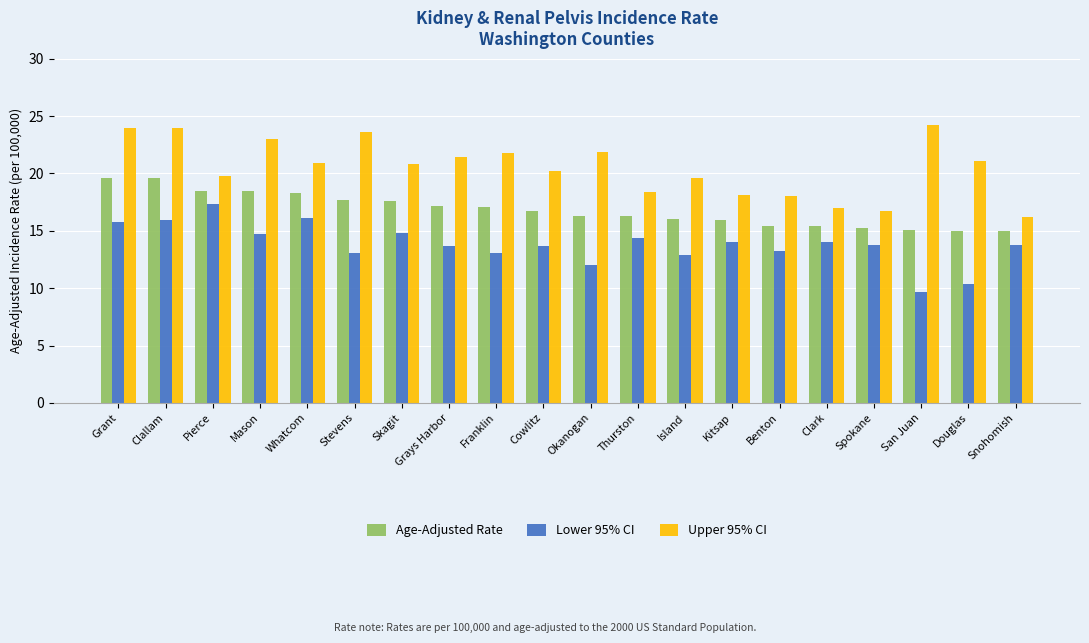

What is the sum of all Upper 95% CI values?

410.7